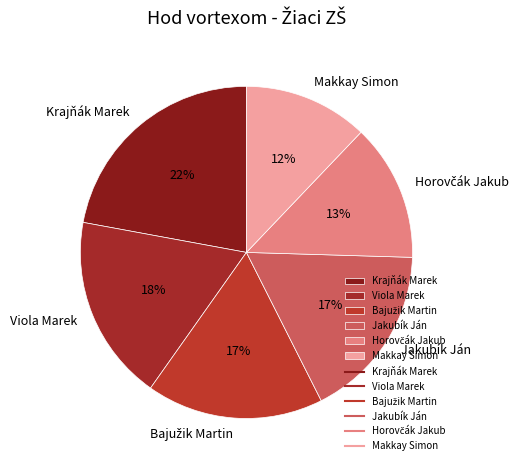

To the nearest percent, what is the average slice percentage?

17%